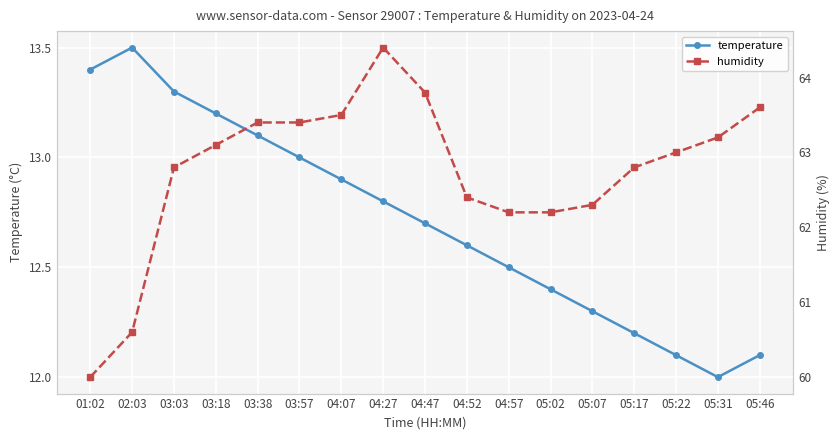

Where is humidity nearest to the value 62?

04:57